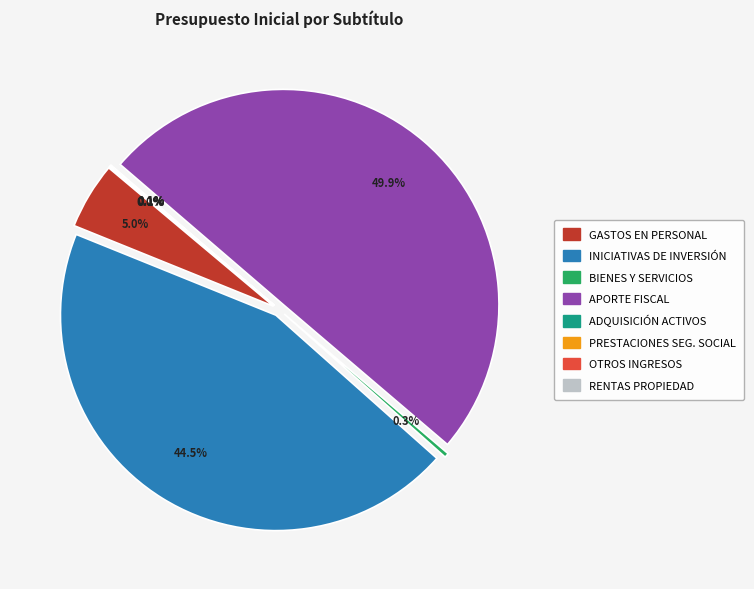

What is the total percentage of GASTOS EN PERSONAL and PRESTACIONES DE SEGURIDAD SOCIAL?

5.1%